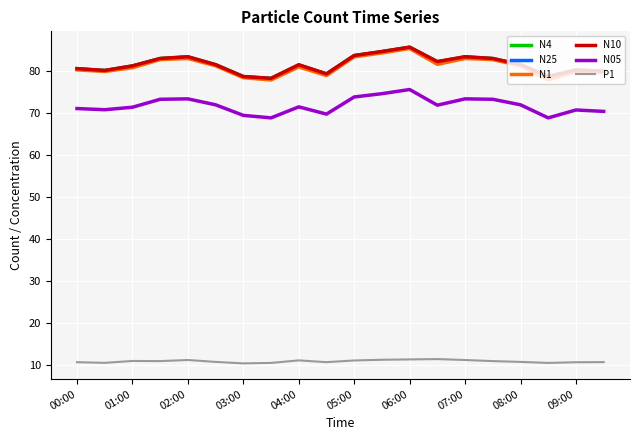

True or false: N25 and N4 cross at least once.

False